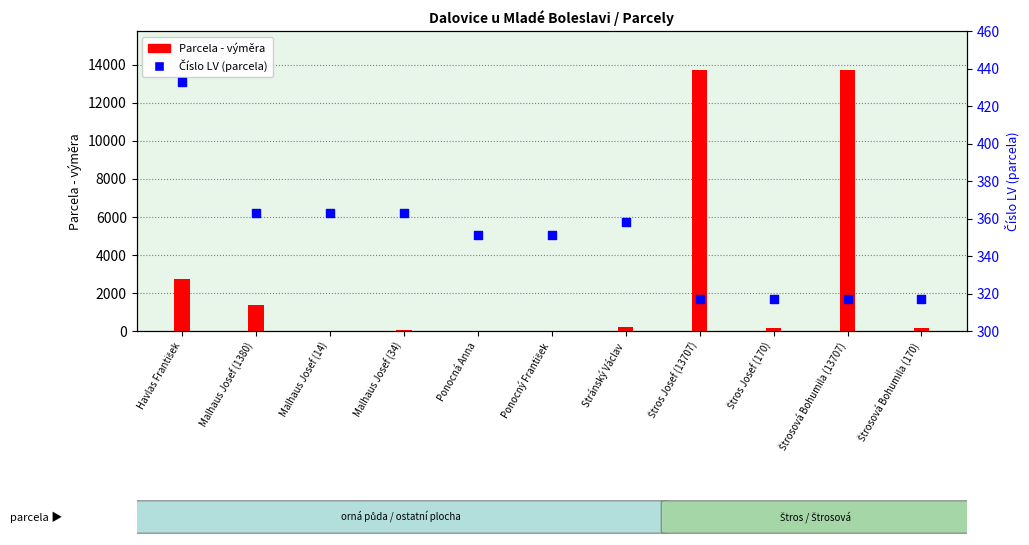

At which category is the sum across all series the highest?

Štros Josef (13707)